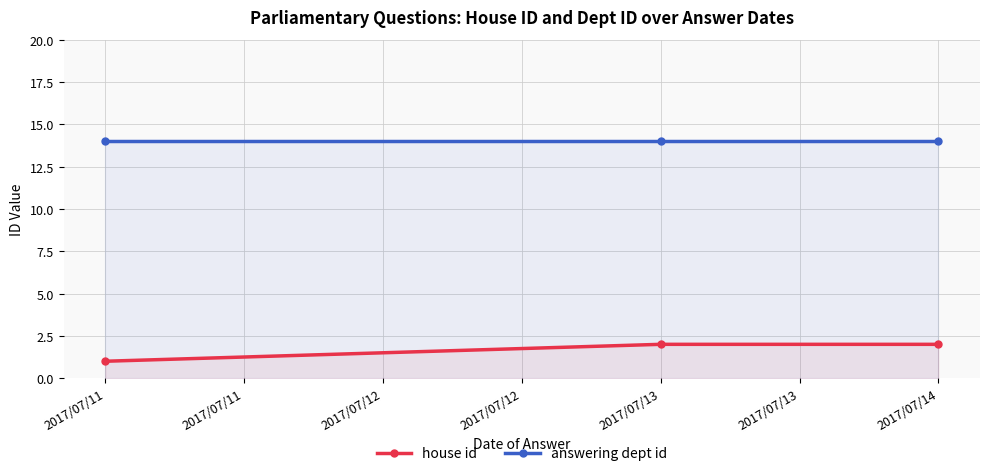

Which category has the highest value across all series?

2017/07/11